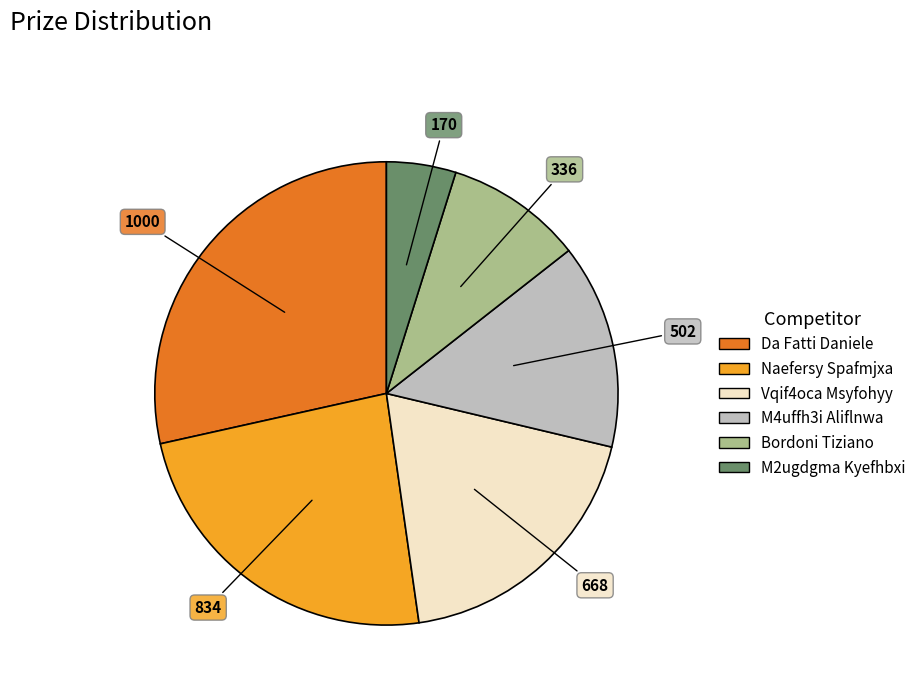

Approximately how many times larger is the value at Vqif4oca Msyfohyy compared to Da Fatti Daniele?

0.7